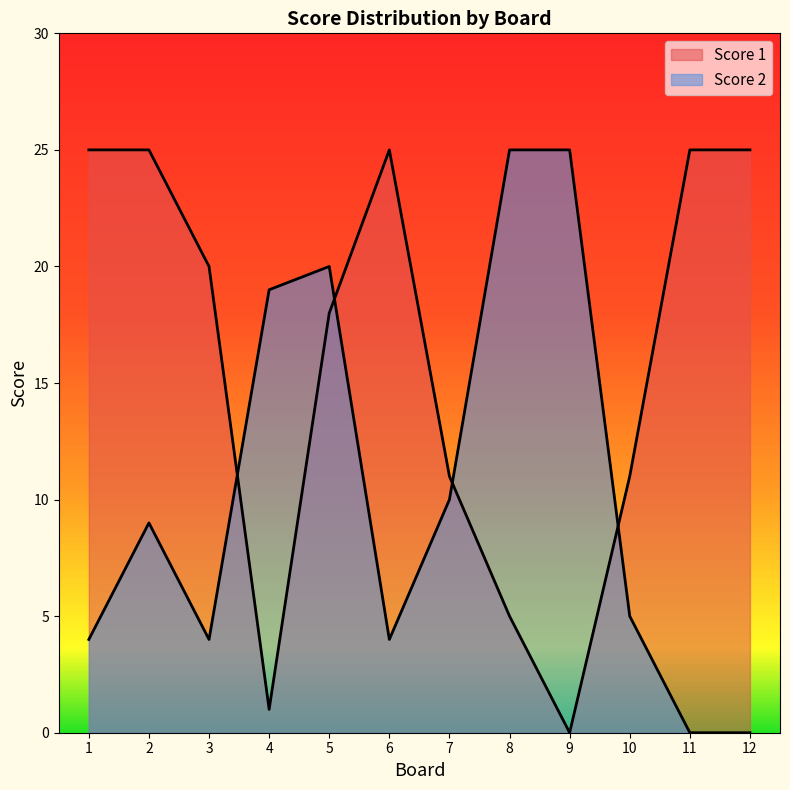

Which series has the largest total across all categories?

Score 1